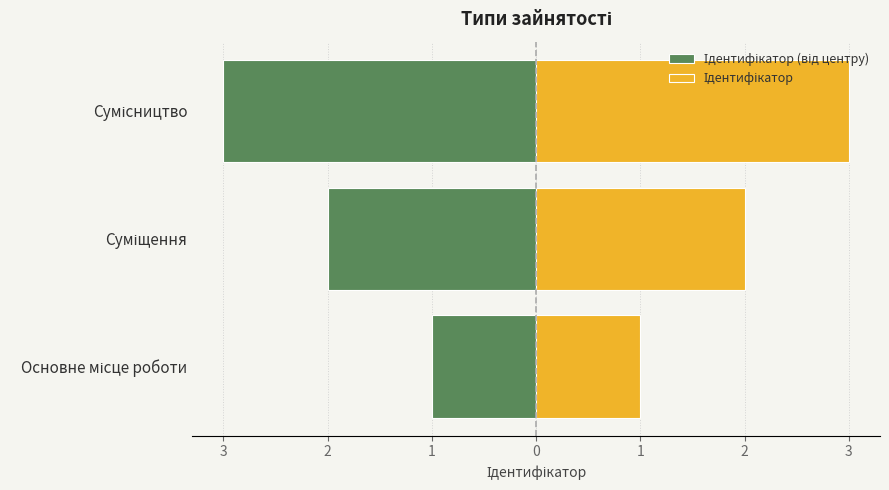

Which series has the largest total across all categories?

Ідентифікатор